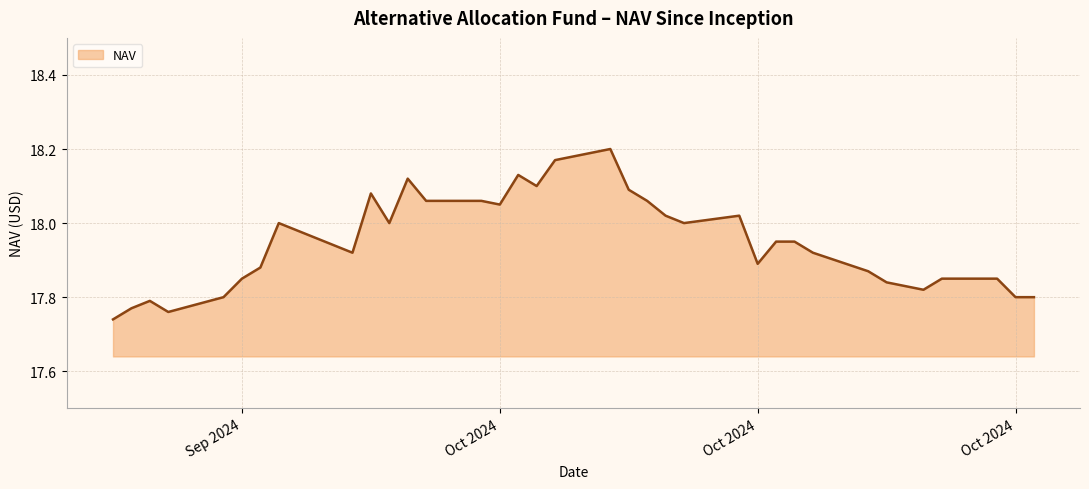

What is the difference between the maximum and minimum values?

0.5